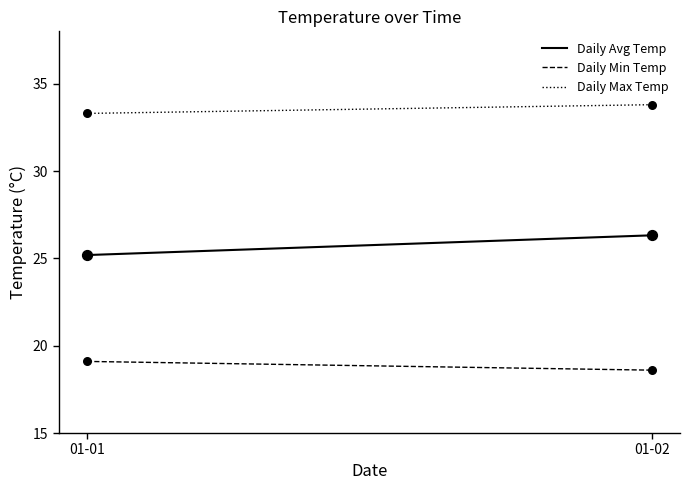

Is the value of Daily Avg Temp at 01-02 greater than the value of Daily Min Temp at 01-01?

Yes